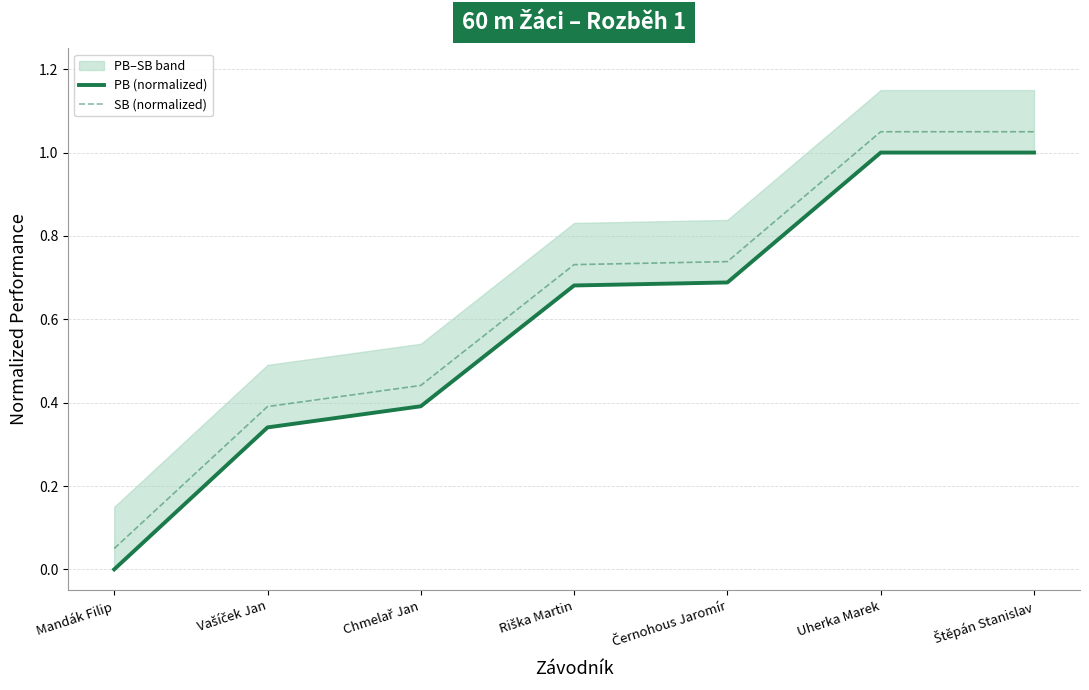

What is the label of the 3rd point from the left?

Chmelař Jan